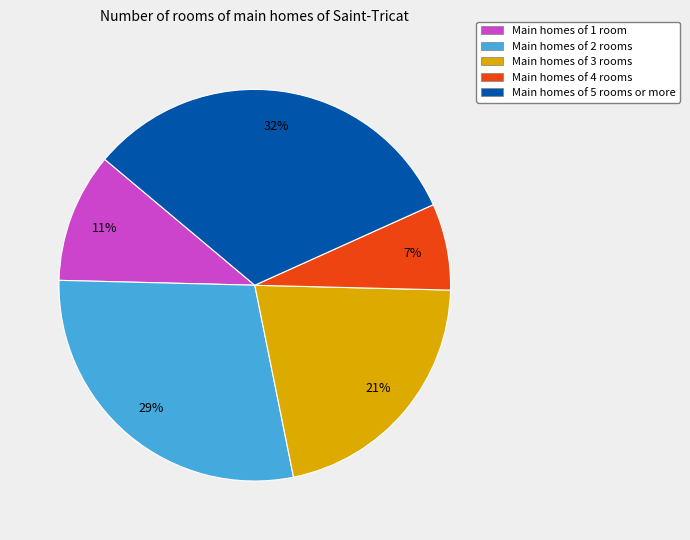

To the nearest percent, what portion does Main homes of 3 rooms represent?

21%